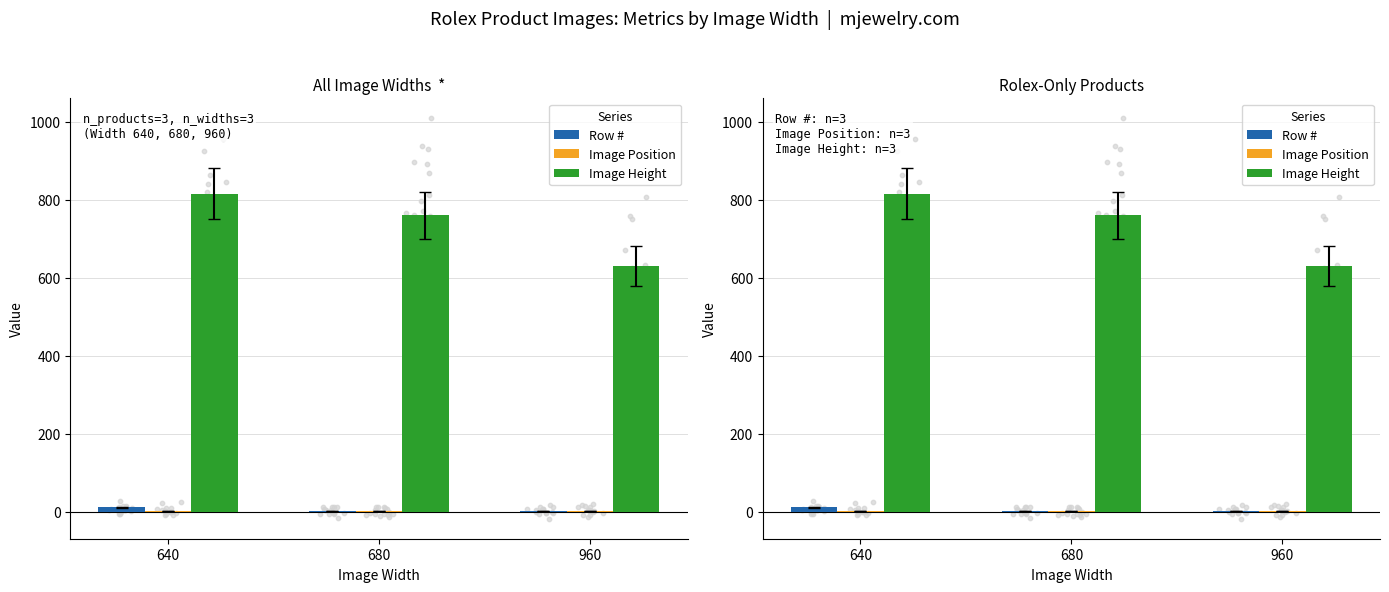

Which series has the largest total across all categories?

Image Height